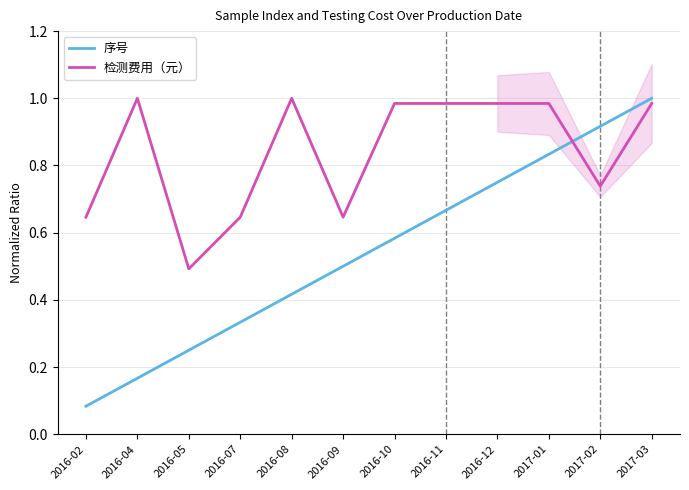

Which series has the largest total across all categories?

检测费用（元）